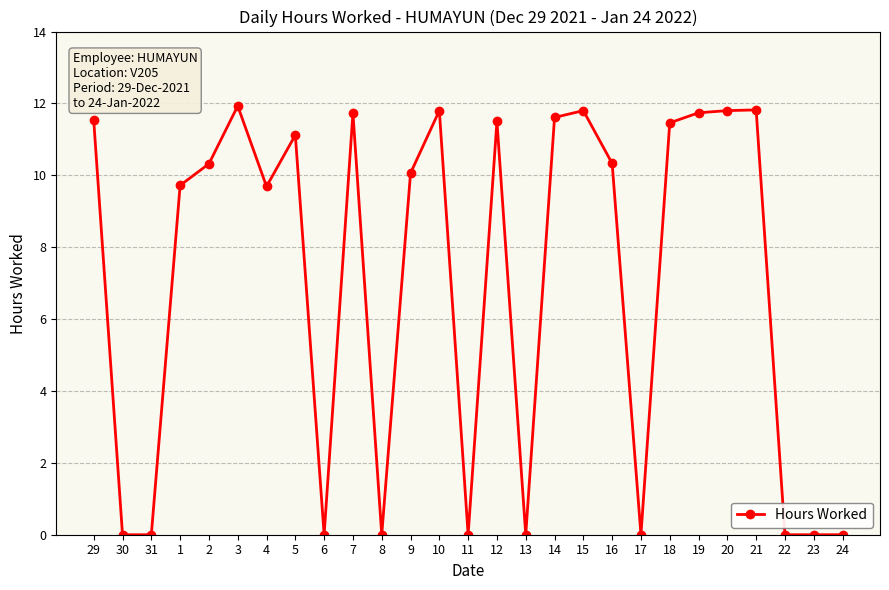

How many lines are shown in the chart?

1